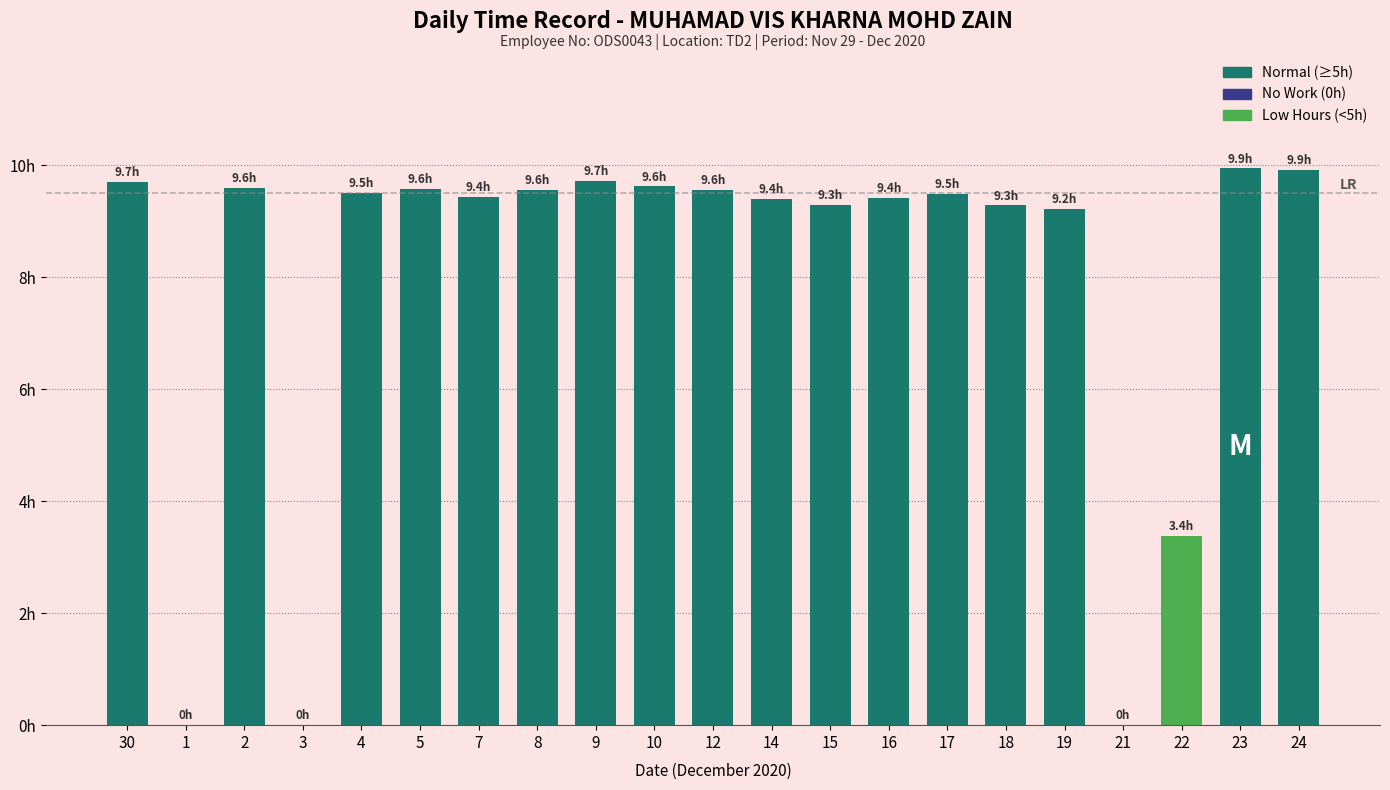

What position from the left is 21?

18